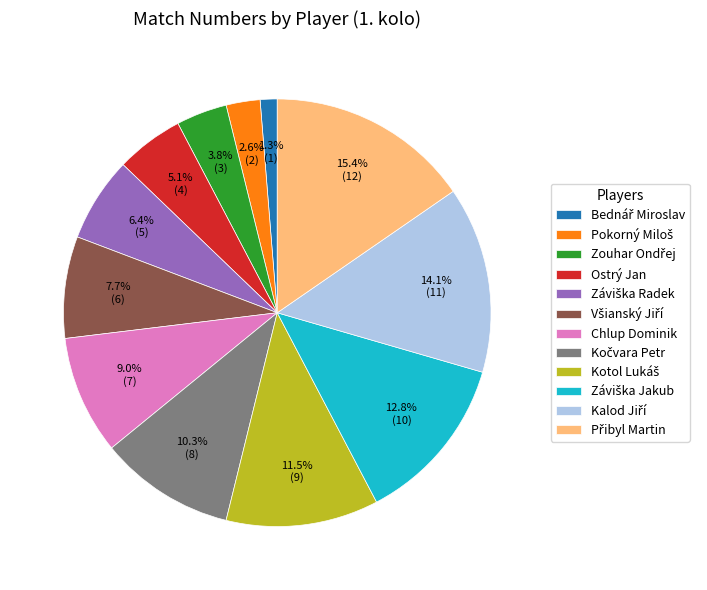

Is there any slice that represents more than half of the pie?

No